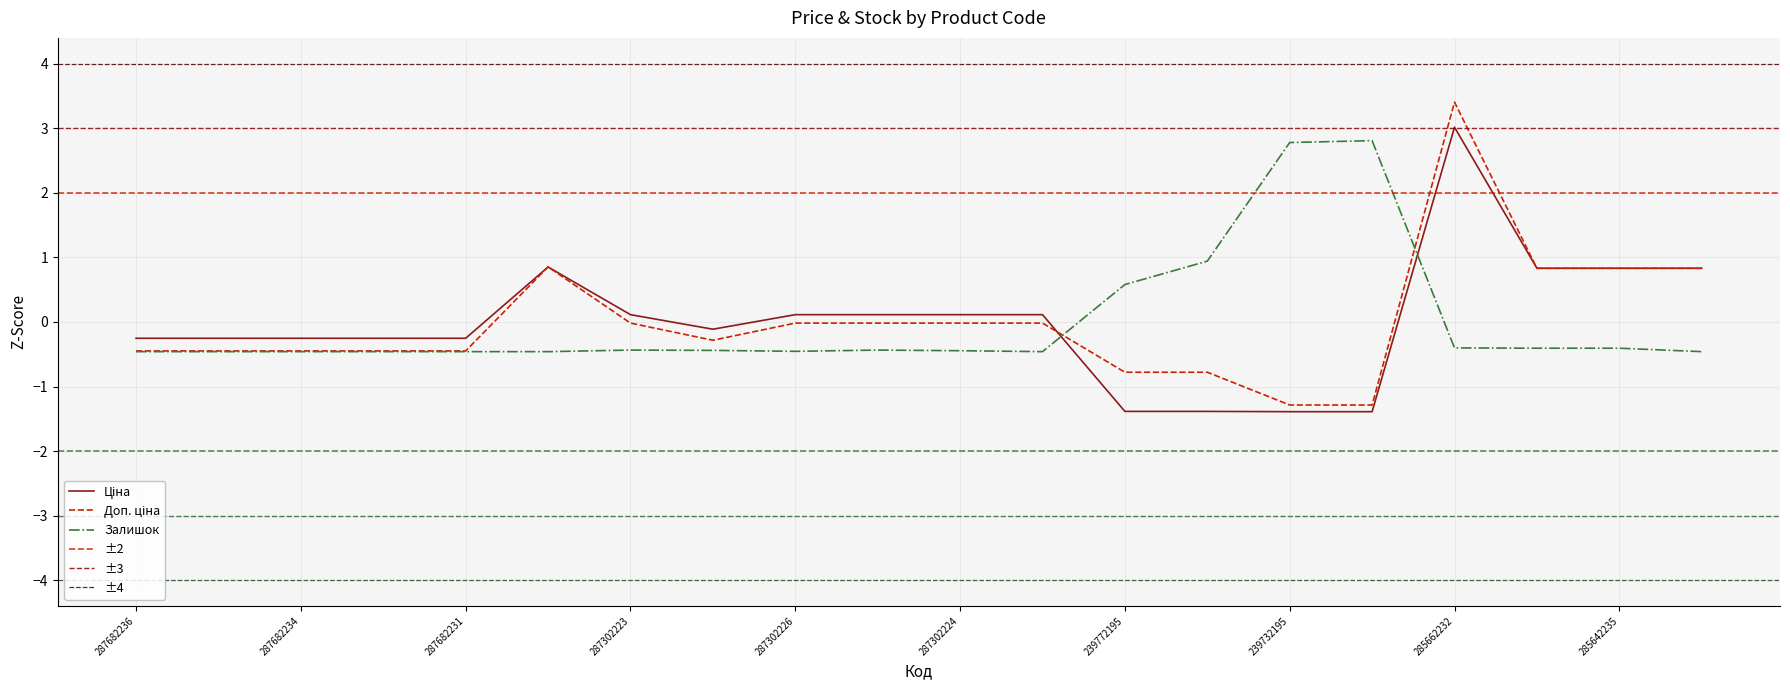

Where do Залишок and Доп. ціна first cross each other?

287301833 and 239772195